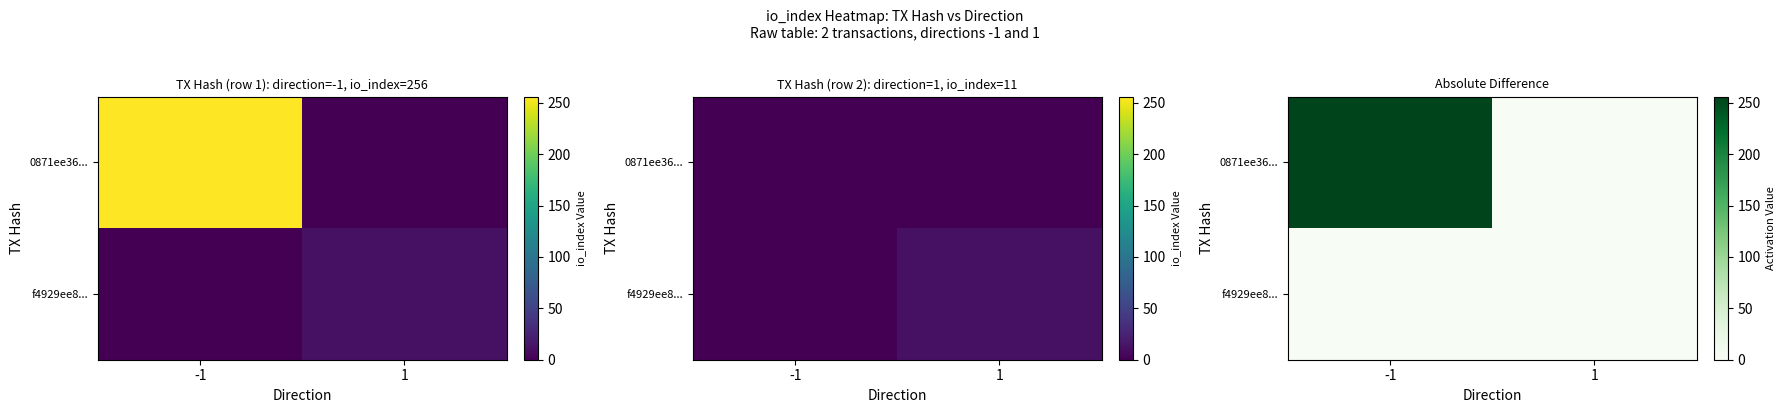

Rank the series by their maximum value, from lowest to highest.

f4929ee8..., 0871ee36...